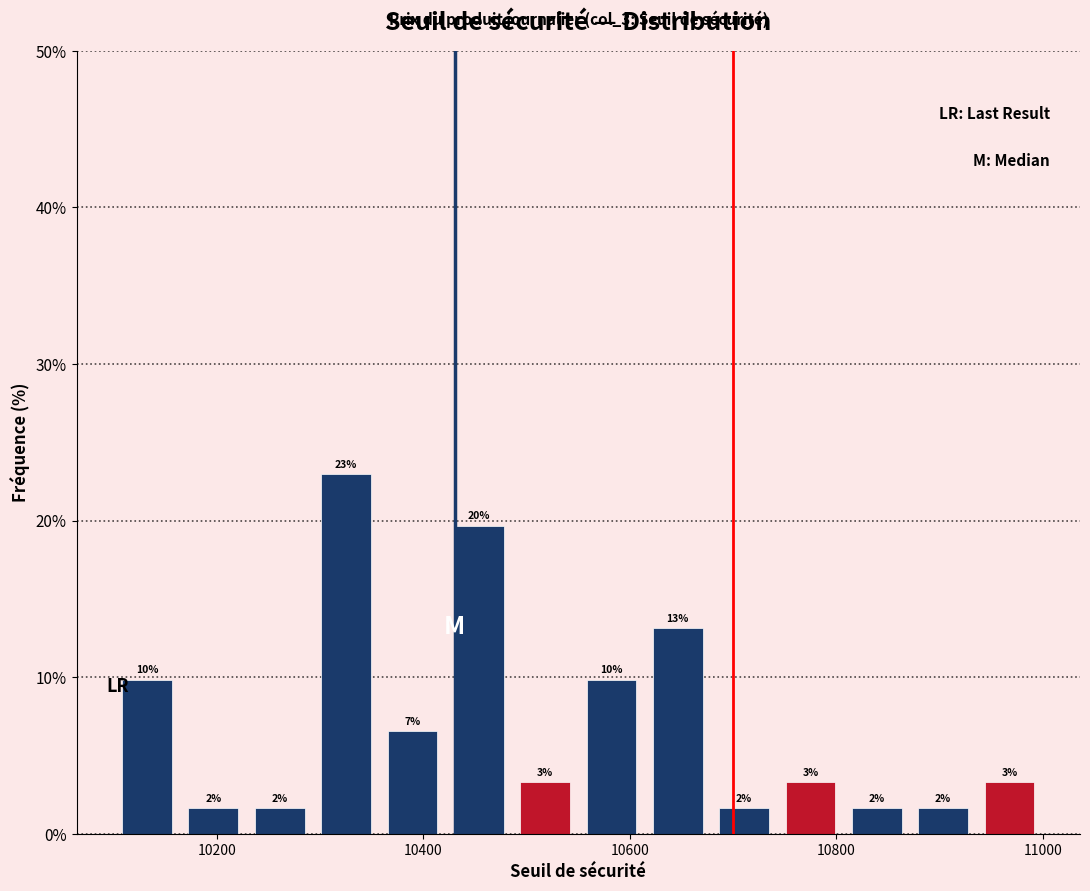

Read against the x-axis, roughly where is the centre of the tallest bar?

10320